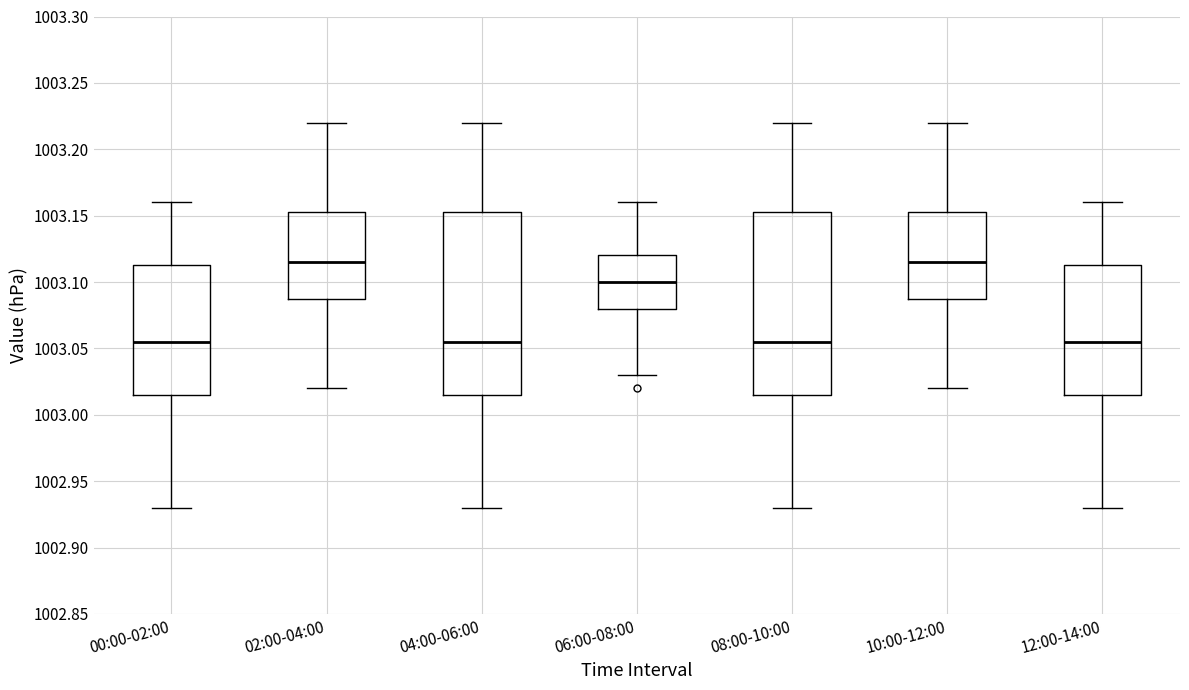

Reading left to right, transcribe this box plot: for each box, give where its median line is, the range the box spans, and where its two whiskers end, as read against the y-axis. The values are not printed on the chart, so give them approximately, as read against the axis.

00:00-02:00: median 1003.055, box 1003.015 to 1003.115, whiskers 1002.930 to 1003.160
02:00-04:00: median 1003.115, box 1003.090 to 1003.155, whiskers 1003.020 to 1003.220
04:00-06:00: median 1003.055, box 1003.015 to 1003.155, whiskers 1002.930 to 1003.220
06:00-08:00: median 1003.100, box 1003.080 to 1003.120, whiskers 1003.030 to 1003.160
08:00-10:00: median 1003.055, box 1003.015 to 1003.155, whiskers 1002.930 to 1003.220
10:00-12:00: median 1003.115, box 1003.090 to 1003.155, whiskers 1003.020 to 1003.220
12:00-14:00: median 1003.055, box 1003.015 to 1003.115, whiskers 1002.930 to 1003.160